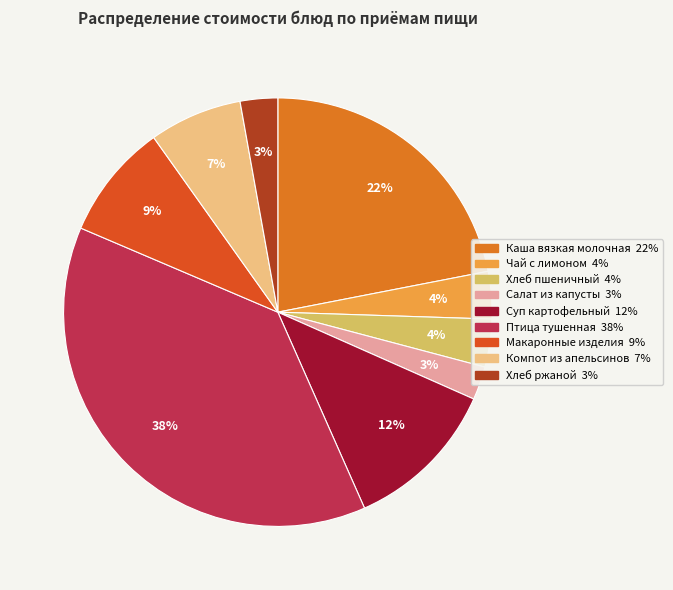

Rank the categories by value from highest to lowest.

Птица тушенная, Каша вязкая молочная, Суп картофельный, Макаронные изделия, Компот из апельсинов, Хлеб пшеничный, Чай с лимоном, Хлеб ржаной, Салат из капусты